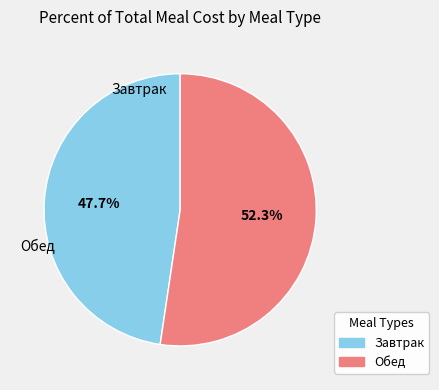

Is it true that Завтрак is 54% of the pie?

False